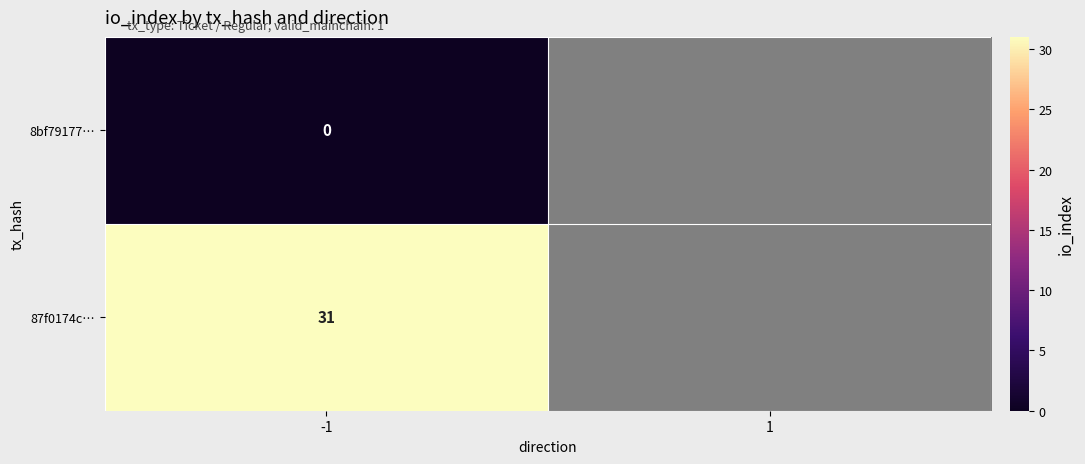

List the series in order of their peak value, highest first.

87f0174c…, 8bf79177…